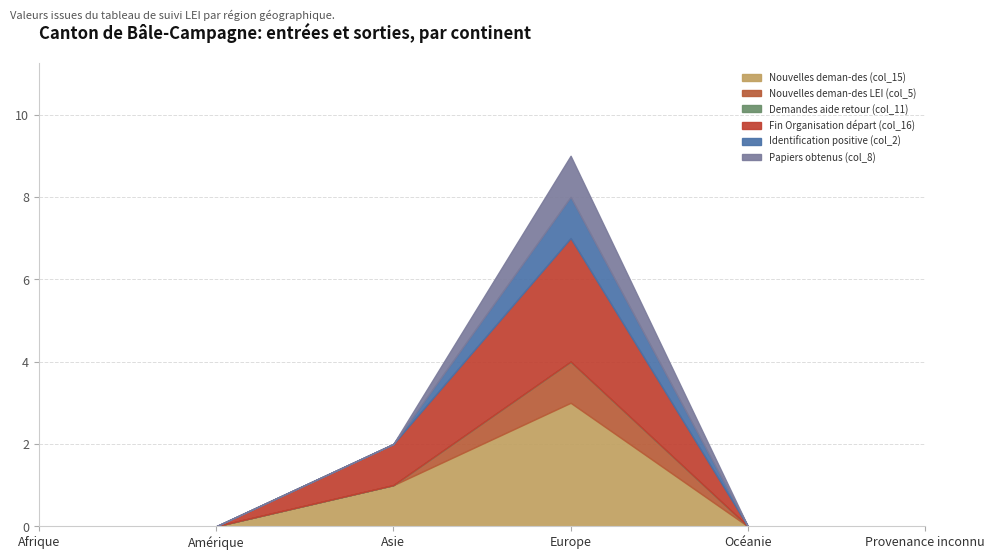

Is it true that Nouvelles deman-des LEI (col_5) equals 1 at Europe?

True